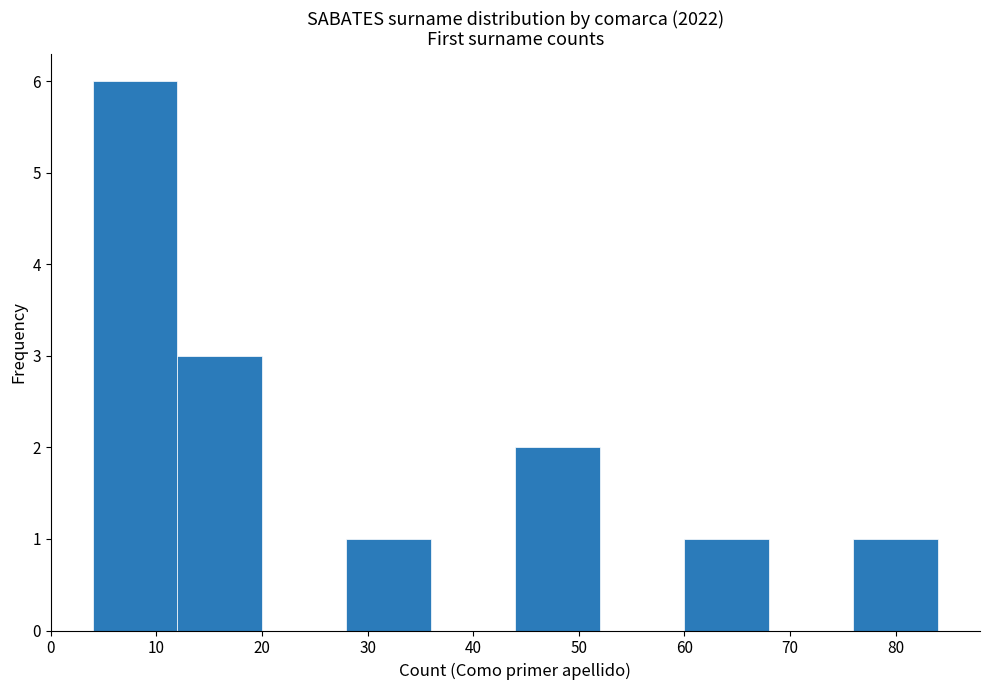

What is the height of the bar covering 44 to 52 on the x-axis? The values are not printed on the chart, so give them approximately, as read against the axis.

2